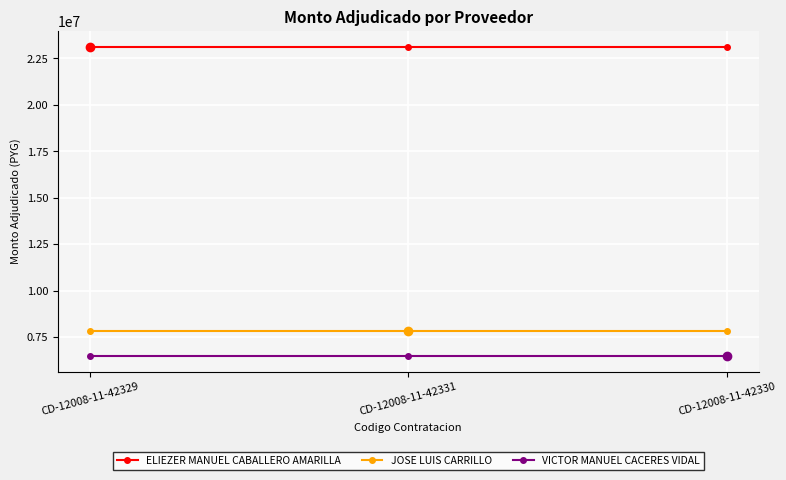

What position from the left is CD-12008-11-42329?

1